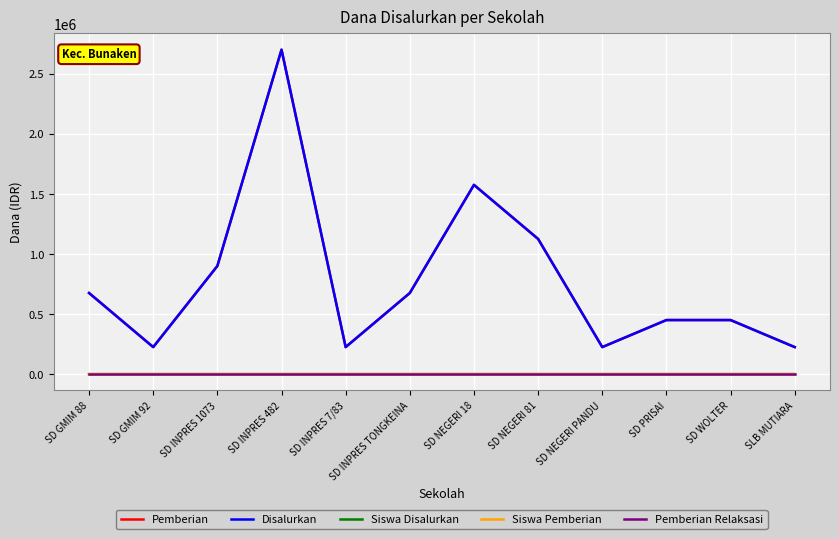

What is the label of the 11th point from the right?

SD GMIM 92